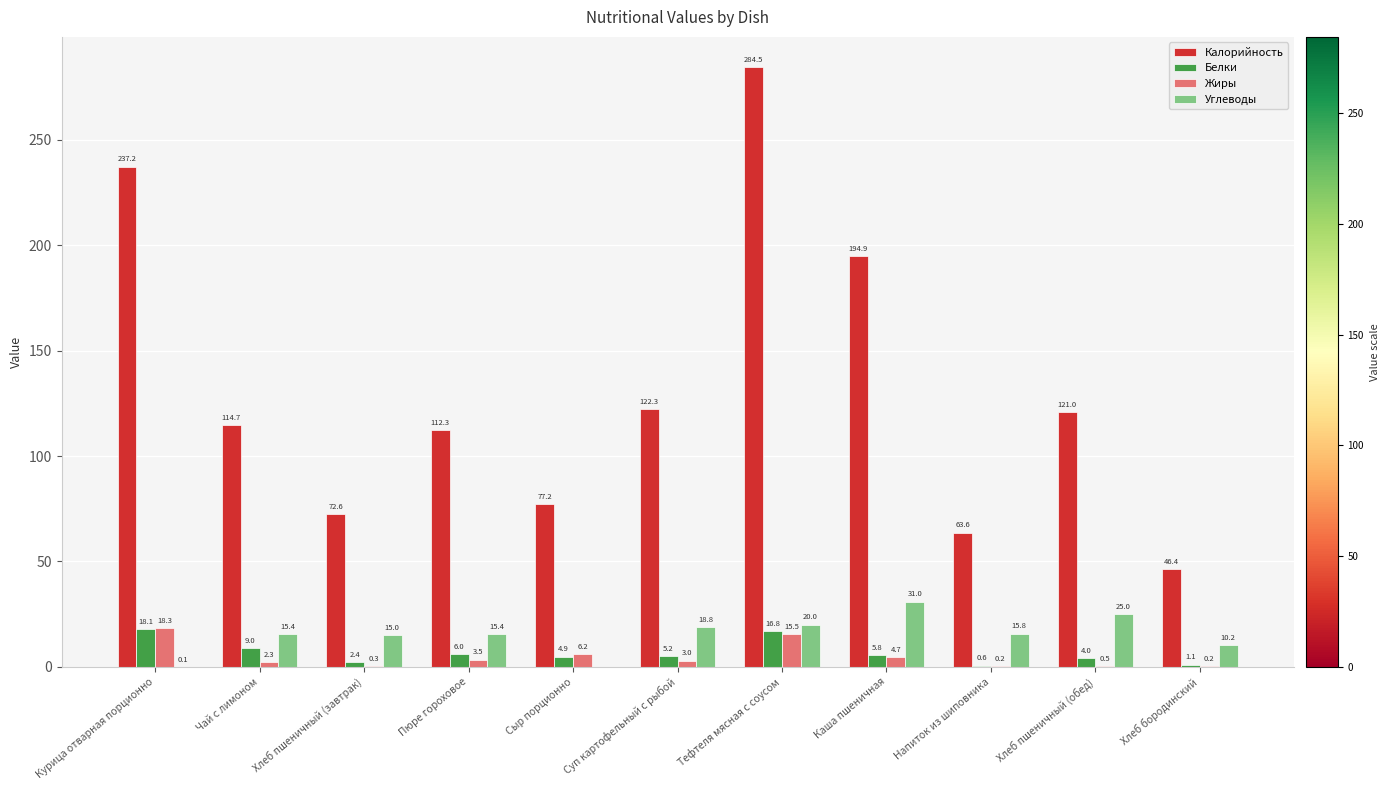

Read the Калорийность value at Хлеб бородинский.

46.4